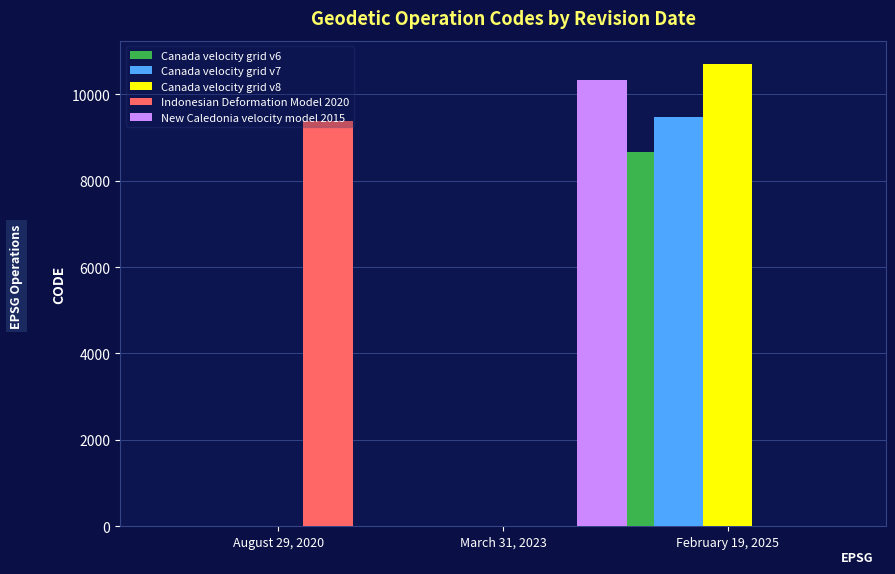

What is the highest value of the Canada velocity grid v7 series?

9483